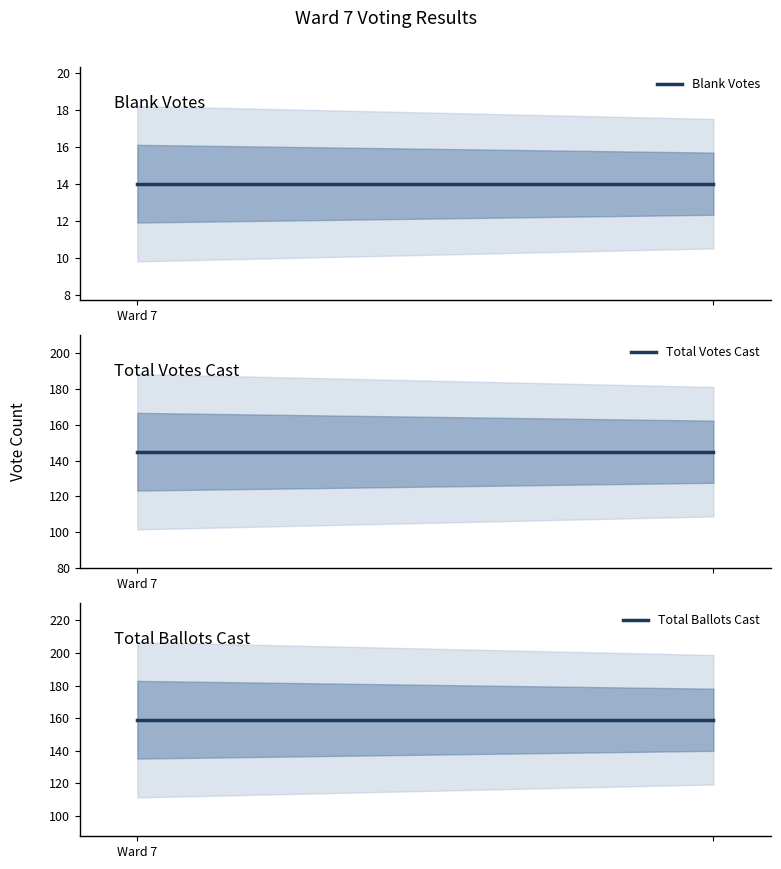

Which series changed the most between Ward 7 and 1?

Blank Votes